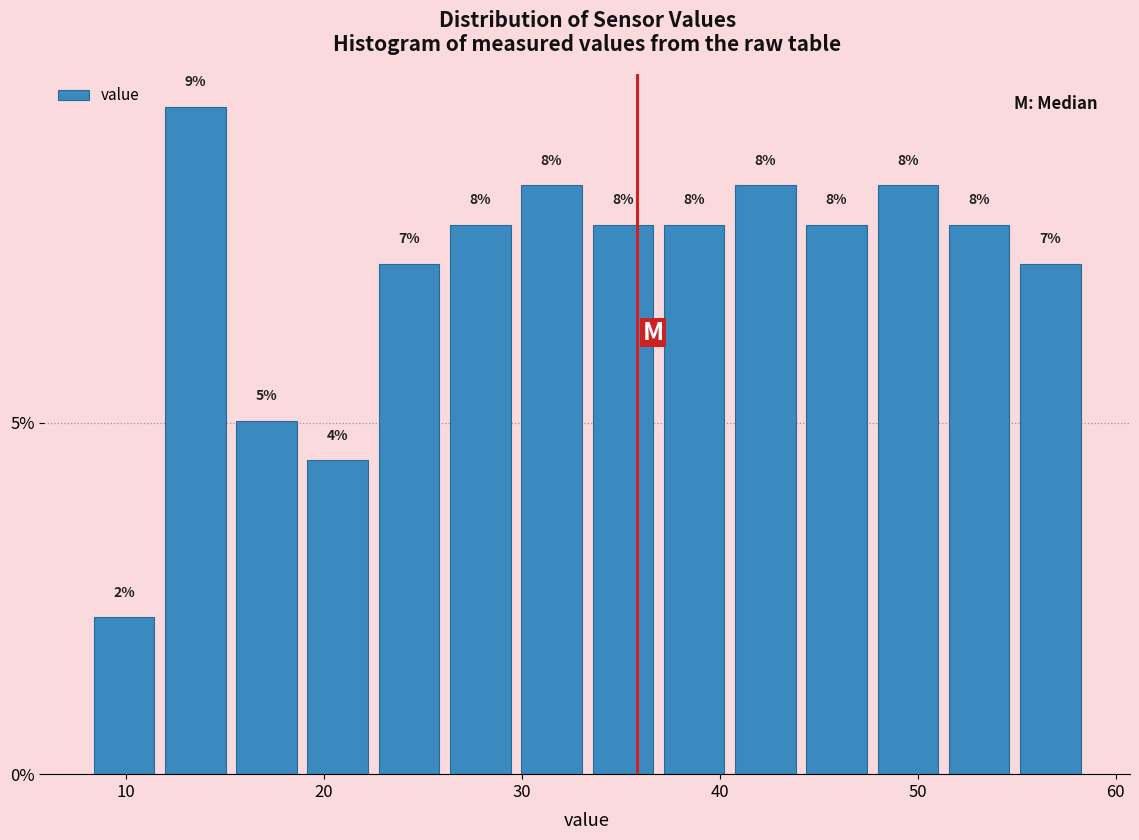

Read against the x-axis, roughly where is the centre of the tallest bar?

14